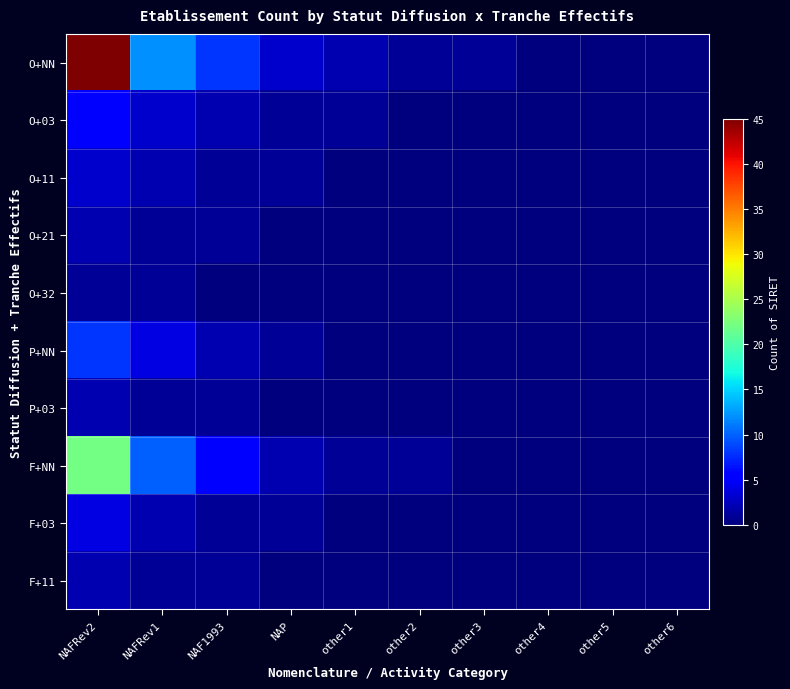

What is the difference between the highest and lowest values at other2?

1